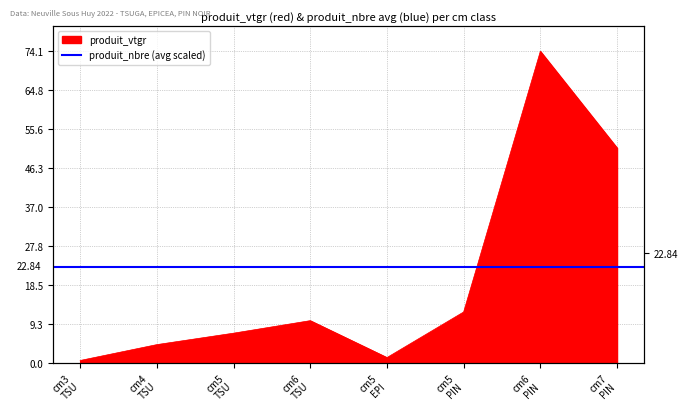

Reading right to left, what are all the values shown in this chart?

51.1	74.1	12.2	1.3	10.1	7.1	4.4	0.6